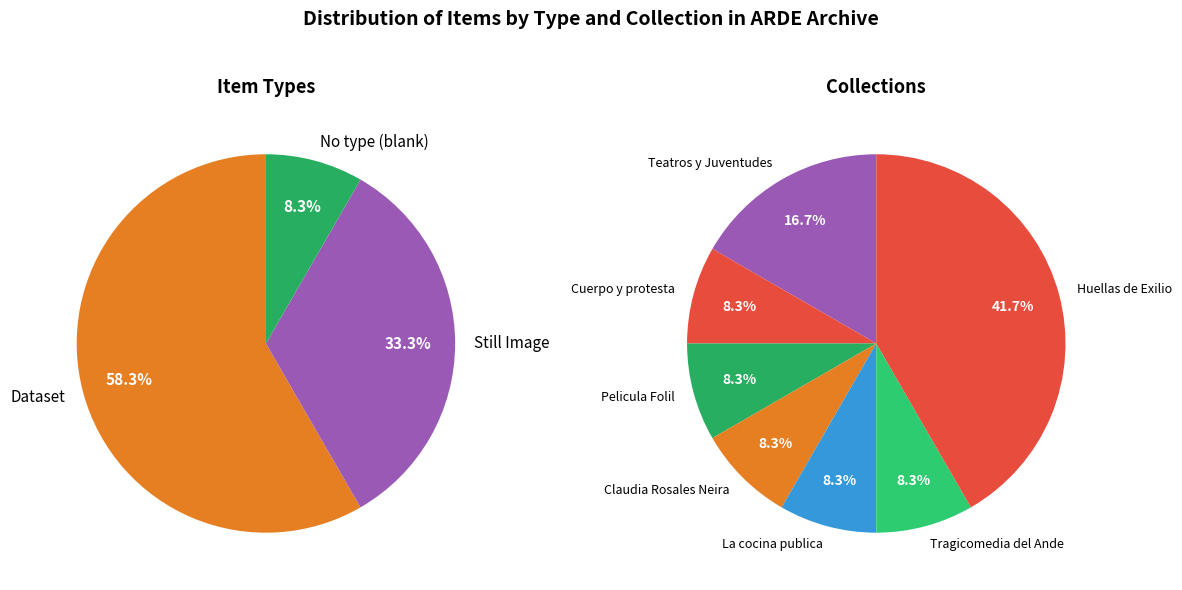

What portion of the pie excludes 6312?

91.7%